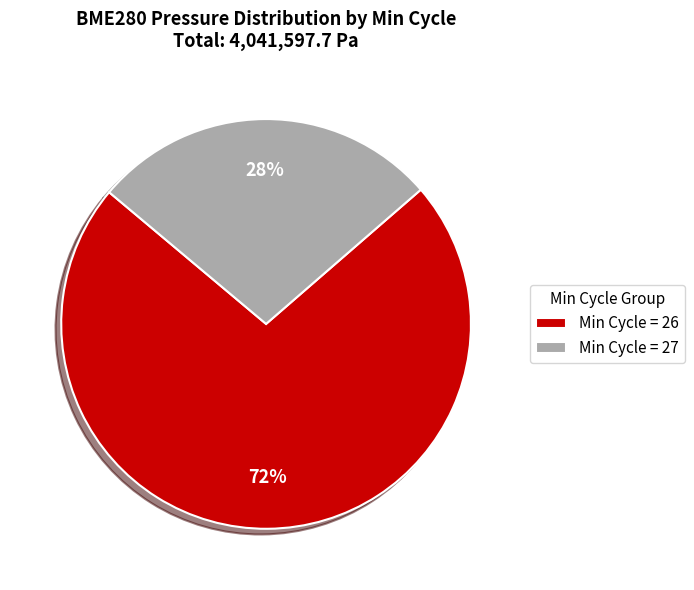

To the nearest percent, what is the average slice percentage?

50%